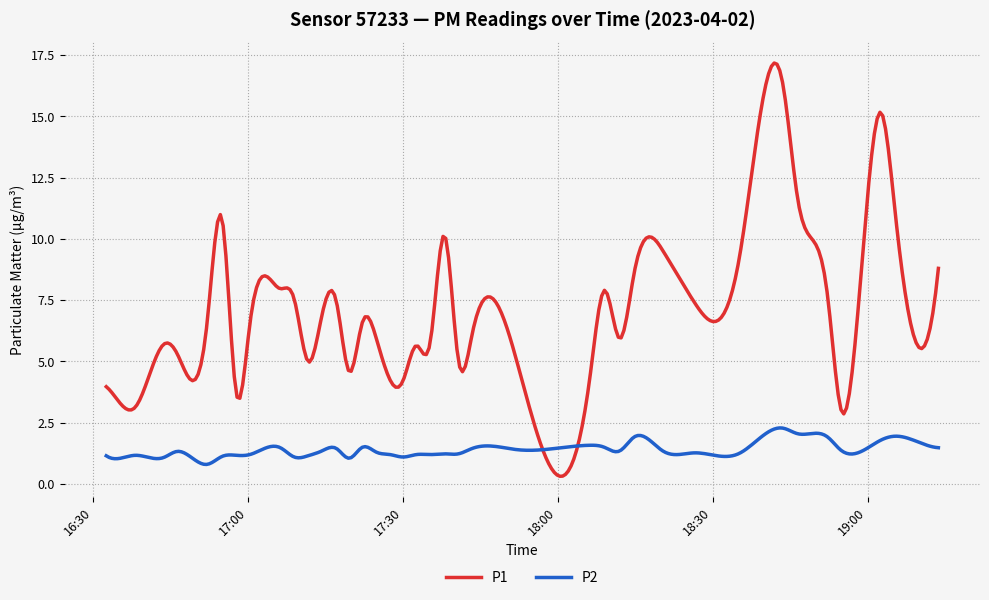

List the series in order of their overall mean, highest first.

P1, P2